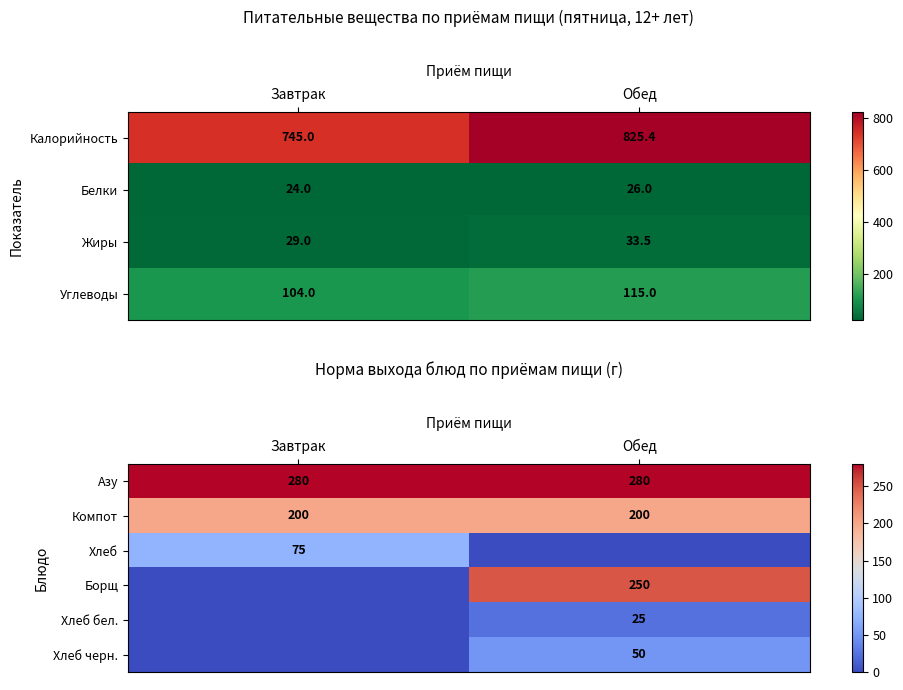

The value of Азу at Обед is 456. True or false?

False